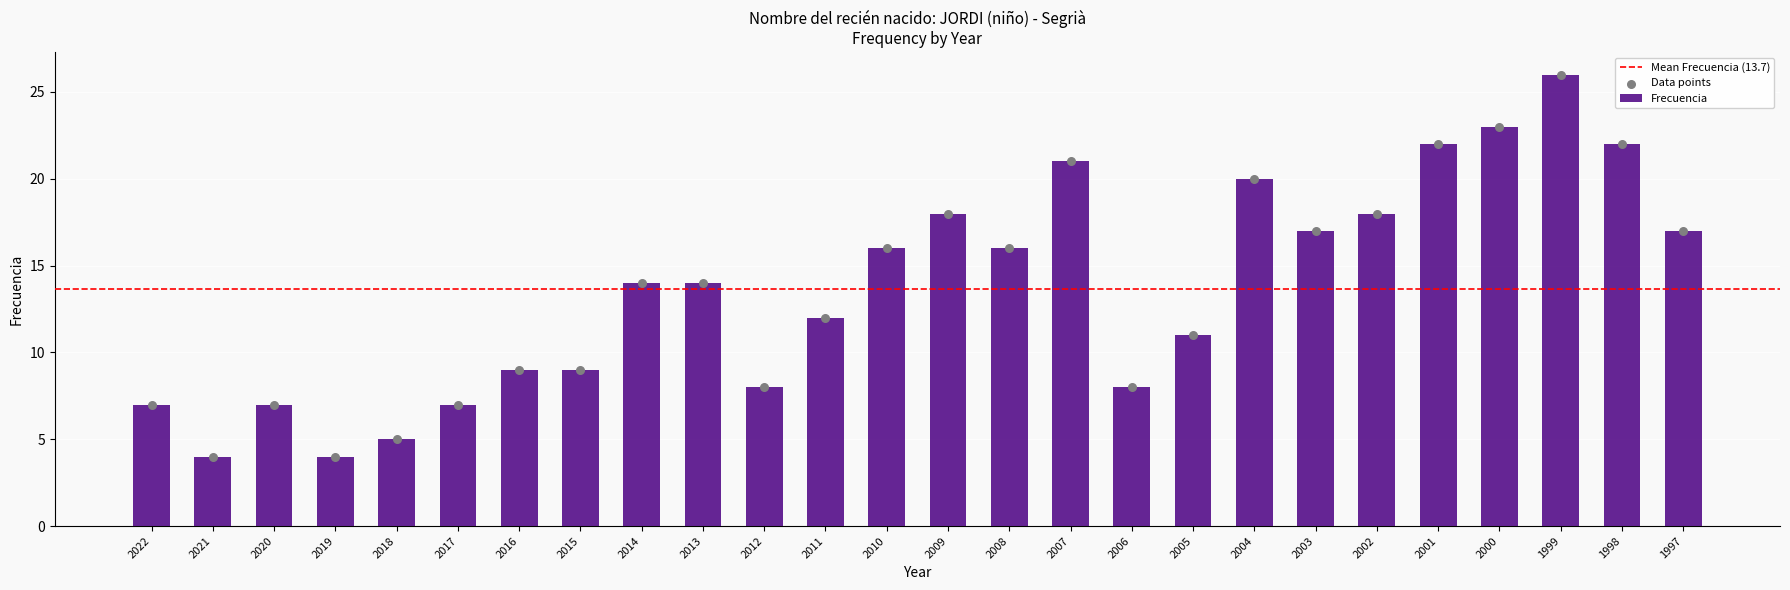

What is the change in value from 2014 to 1997?

+3